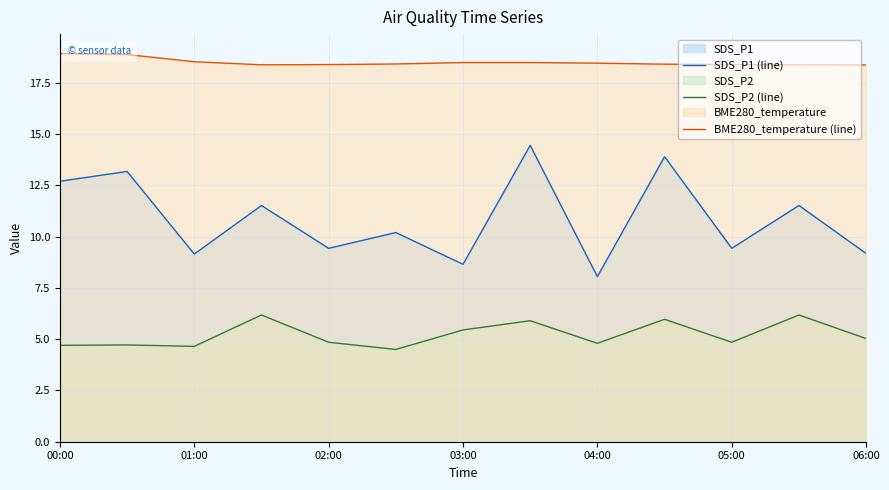

What is the lowest value of the SDS_P2 (line) series?

4.5